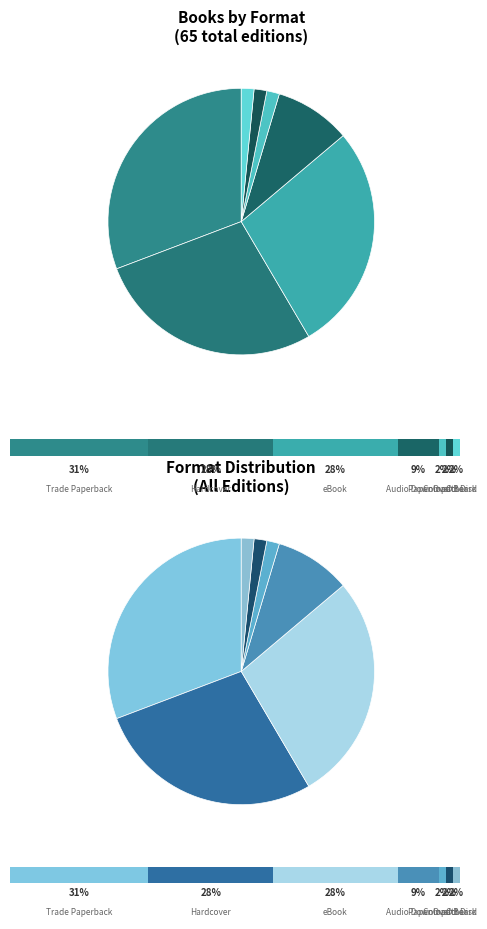

To the nearest percent, what is the combined percentage of Audio Download and Trade Paperback?

40%